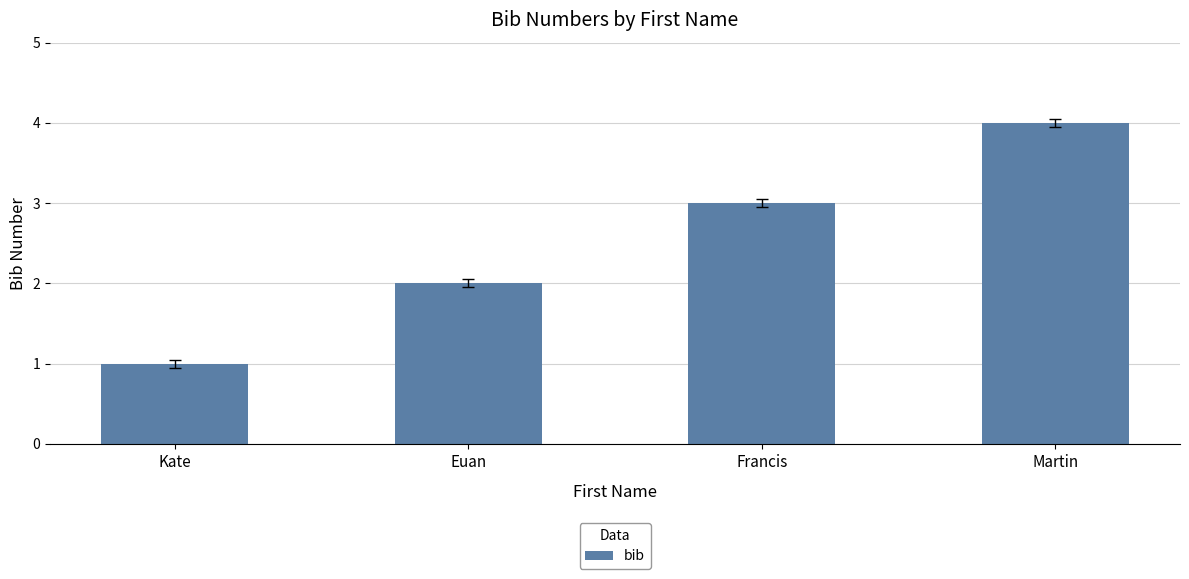

What is the minimum value shown in the chart?

1